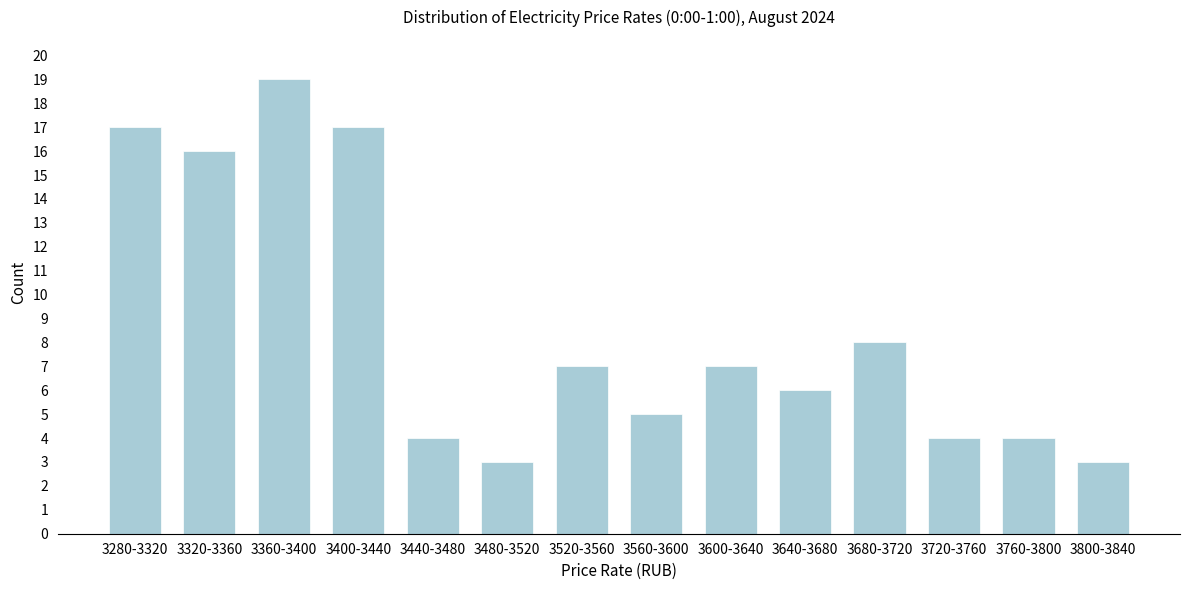

Reading left to right, what are all the values shown in this chart?

17	16	19	17	4	3	7	5	7	6	8	4	4	3